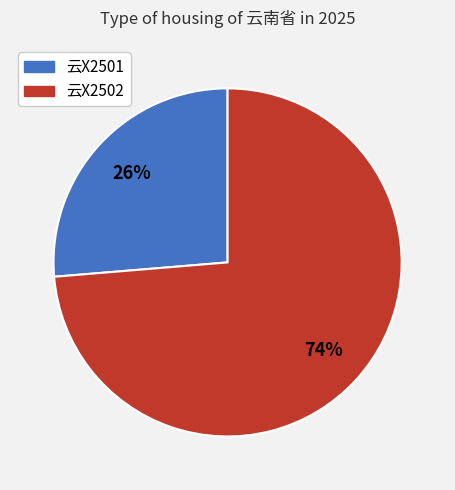

Does 云X2501 account for over 50% of the chart?

No